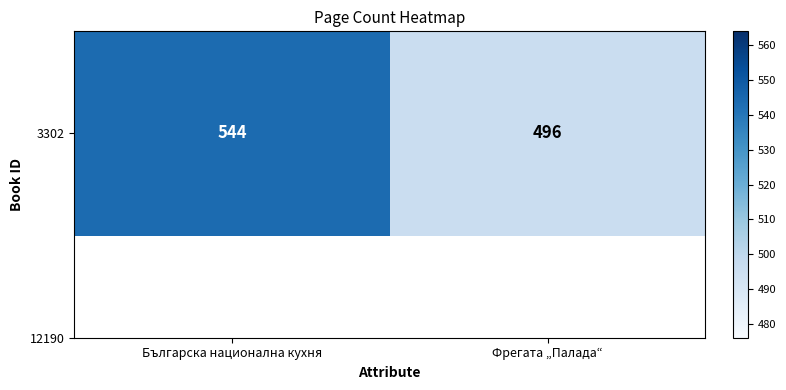

What is the sum of all values?

1040